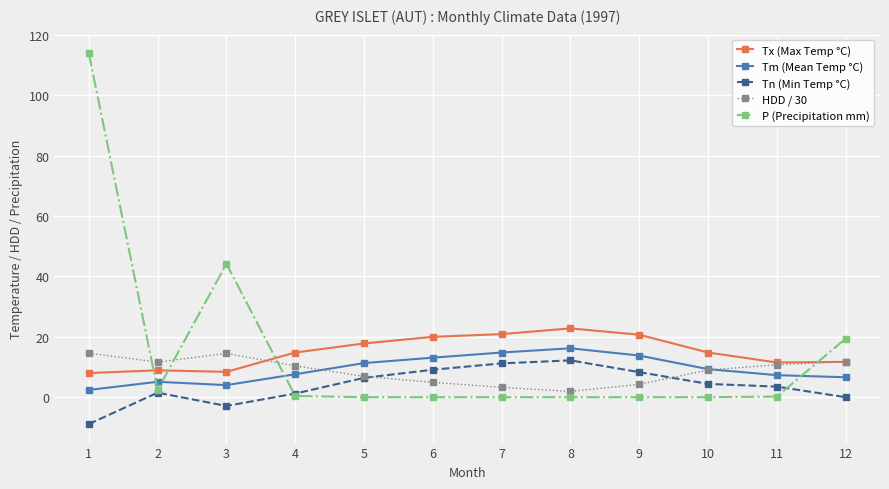

Count the number of categories in the chart.

12